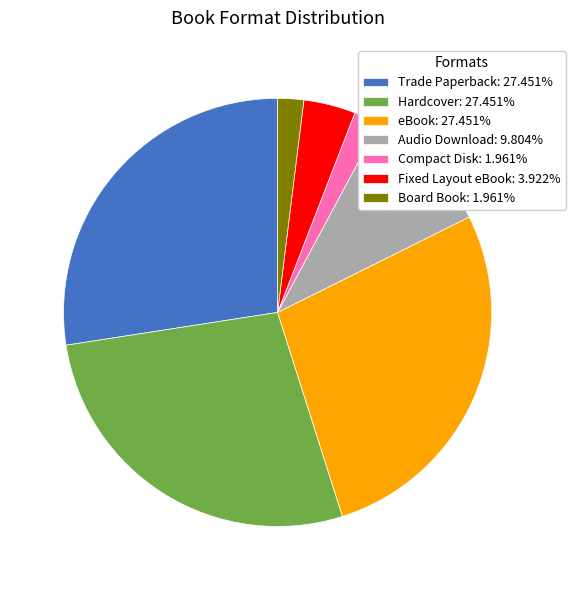

Does Compact Disk: 1.961% account for over 50% of the chart?

No